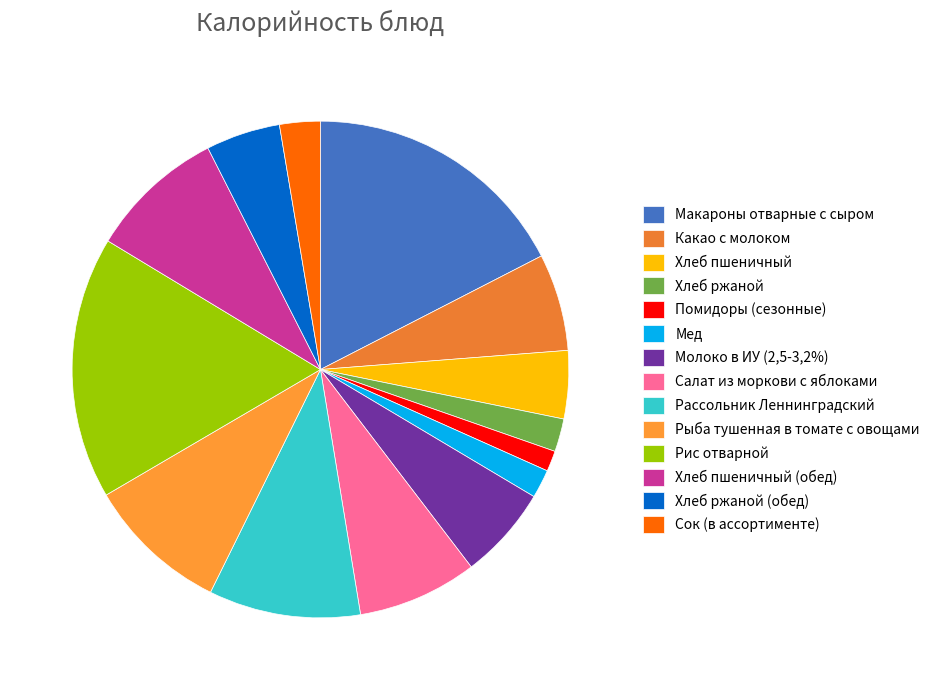

Count the number of slices in the pie.

14